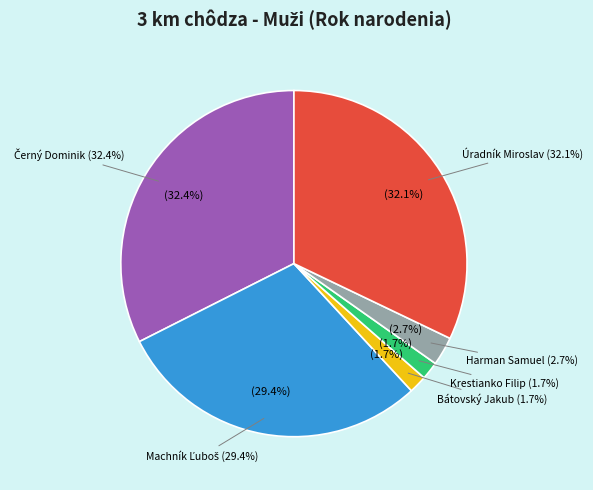

To the nearest percent, what is the combined percentage of Úradník Miroslav and Bátovský Jakub?

34%